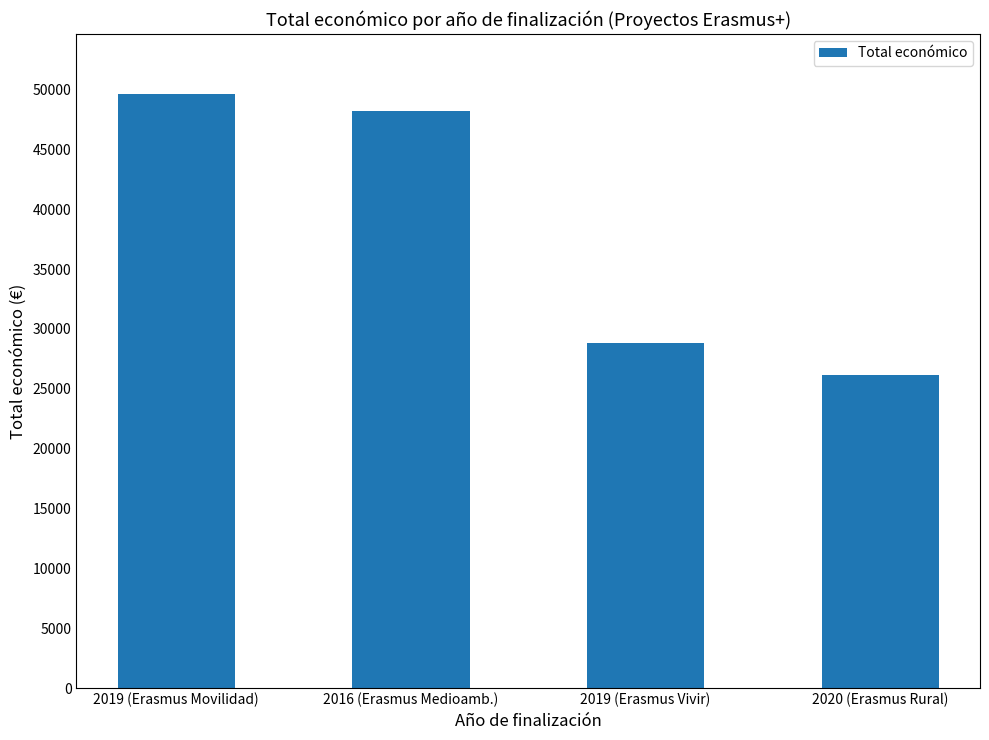

What is the difference between the second highest and minimum values?

22071